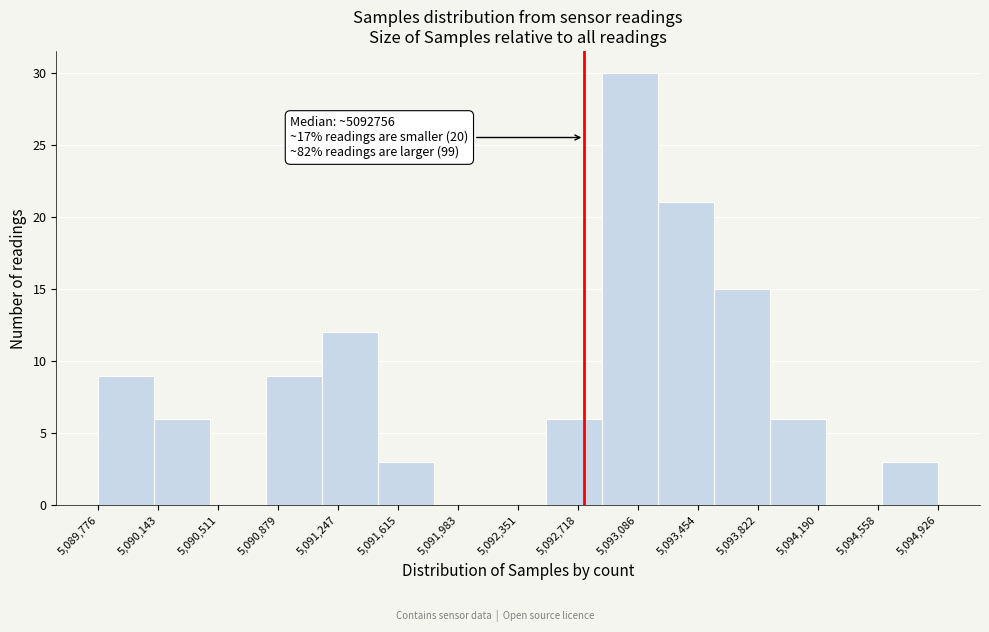

Which range on the x-axis has the tallest bar?

5092850 to 5093200